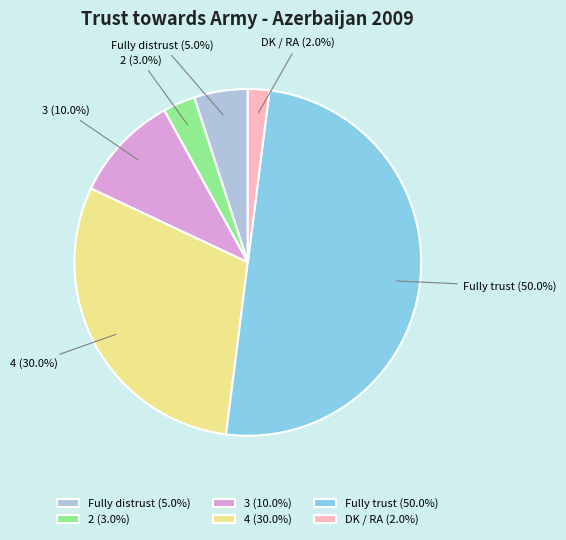

How much of the chart is everything except Fully distrust?

95.0%